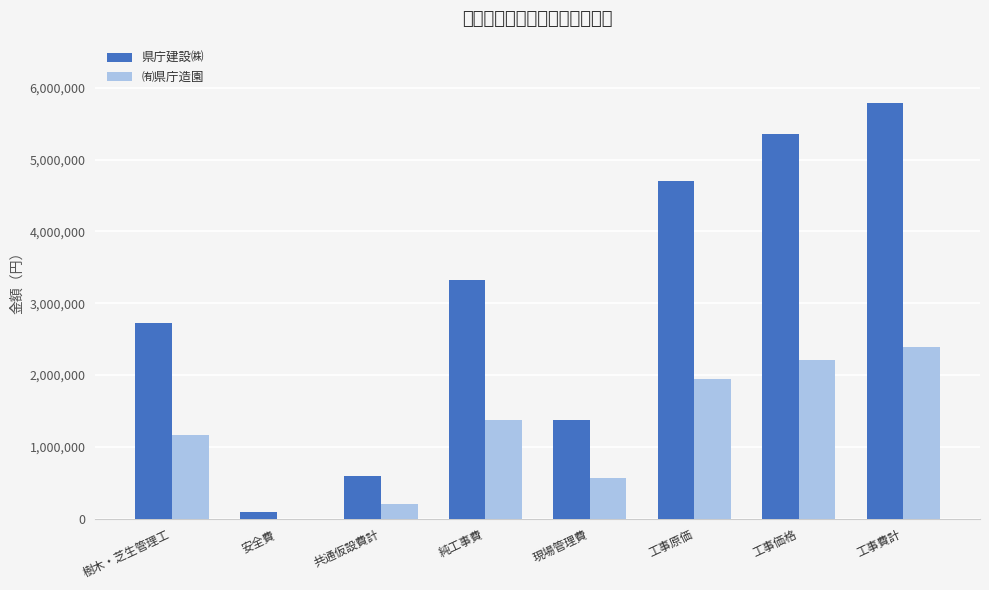

At which label does 県庁建設㈱ reach its peak?

工事費計